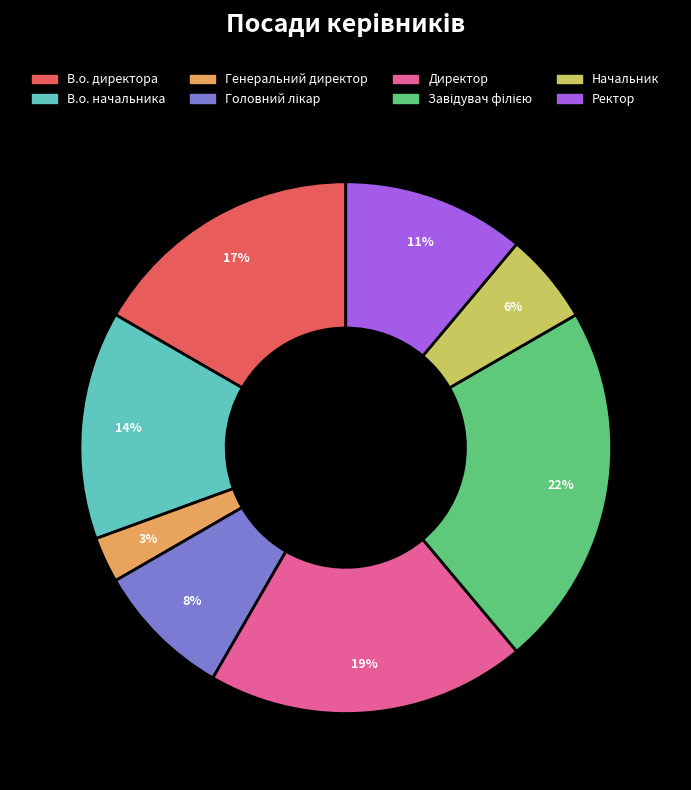

Count the number of slices in the pie.

8